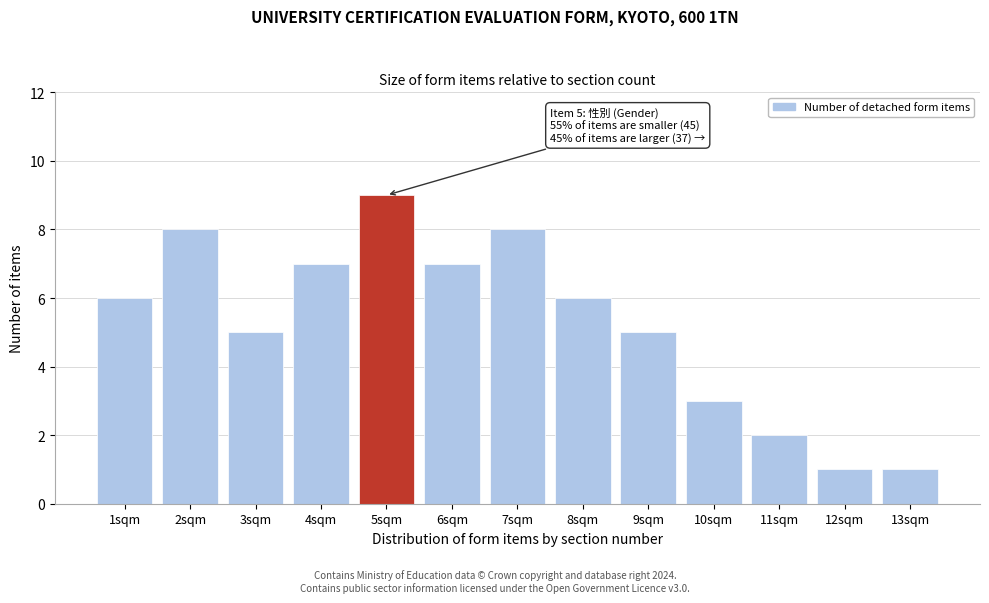

Reading left to right, what are all the values shown in this chart?

6	8	5	7	9	7	8	6	5	3	2	1	1